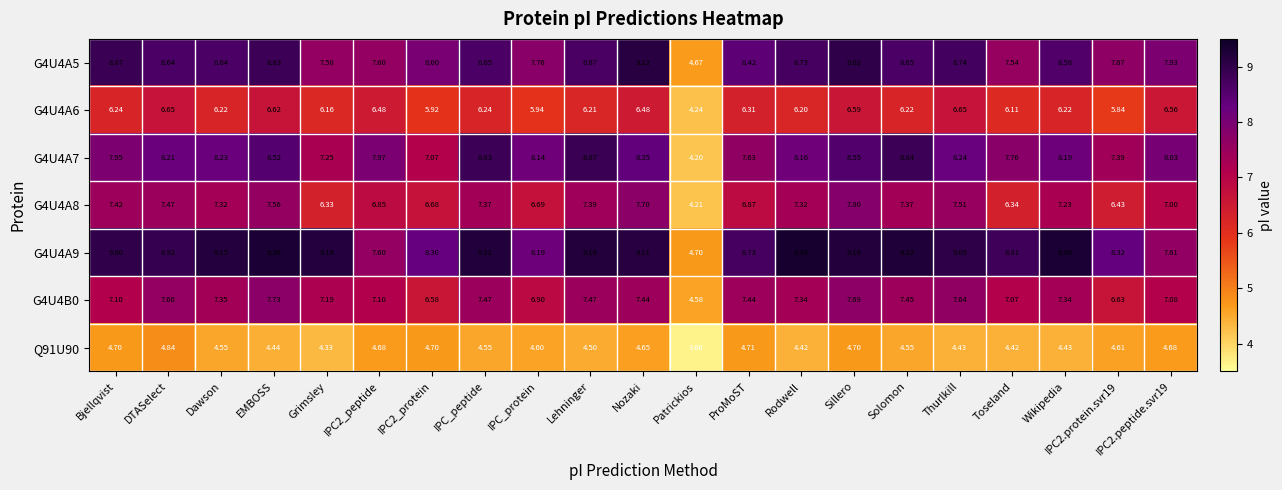

How many categories are shown in the chart?

21